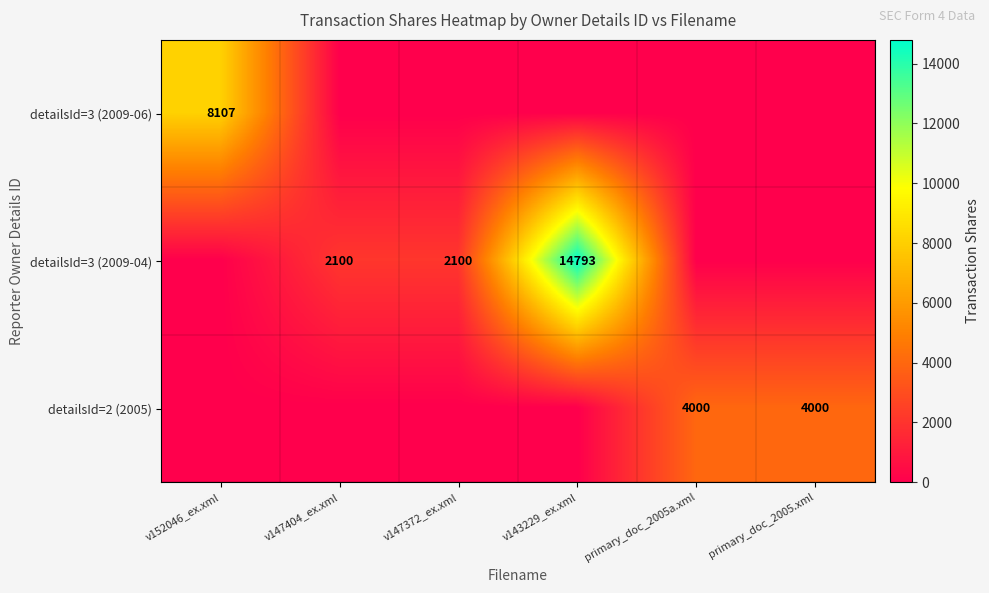

The value of detailsId=2 (2005) at primary_doc_2005a.xml is 4000. True or false?

True